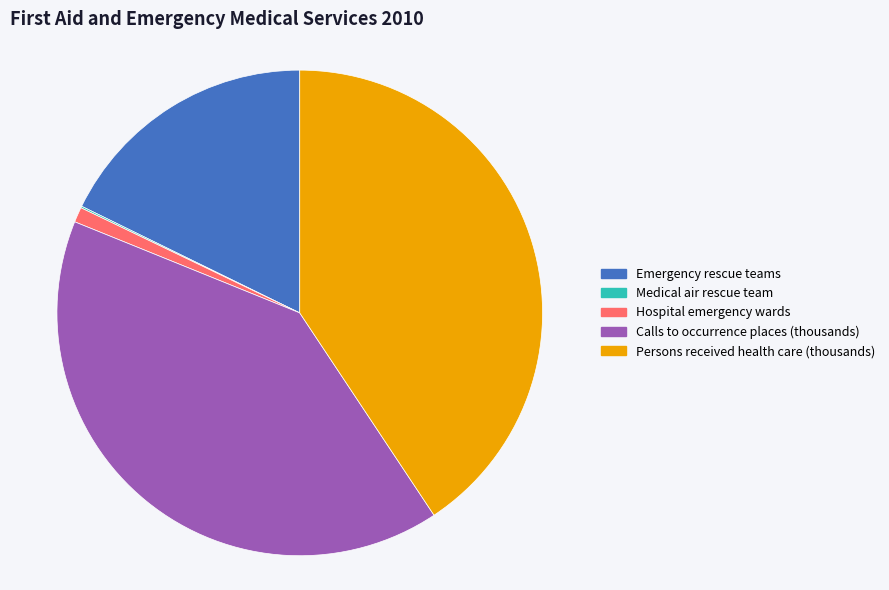

Is it true that Persons received health care (thousands) is 41% of the pie?

True